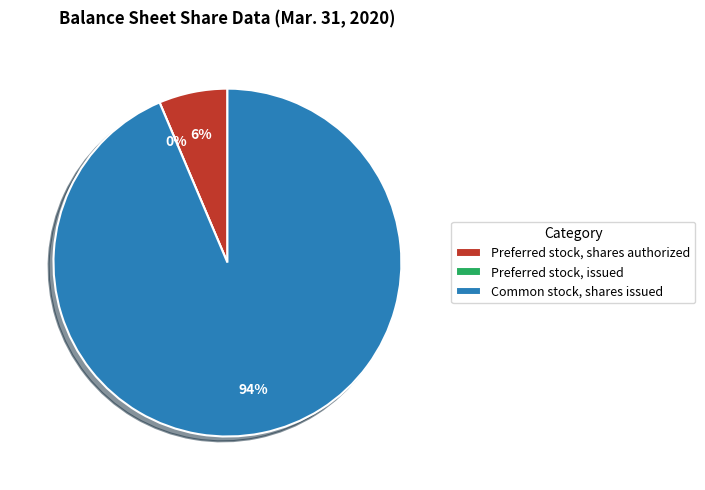

How many segments does this pie chart have?

3